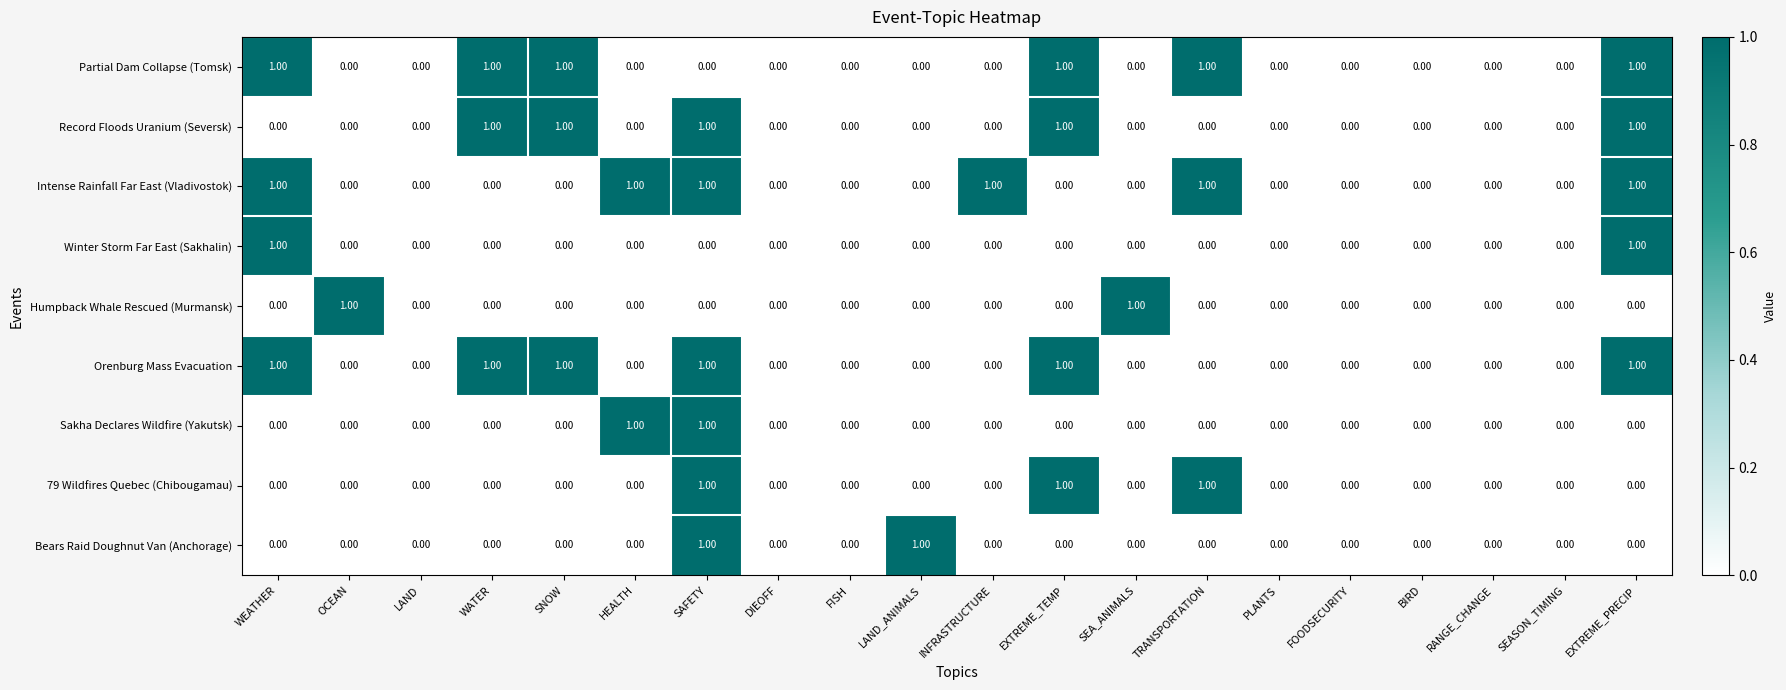

What is the sum of all 79 Wildfires Quebec (Chibougamau) values?

3